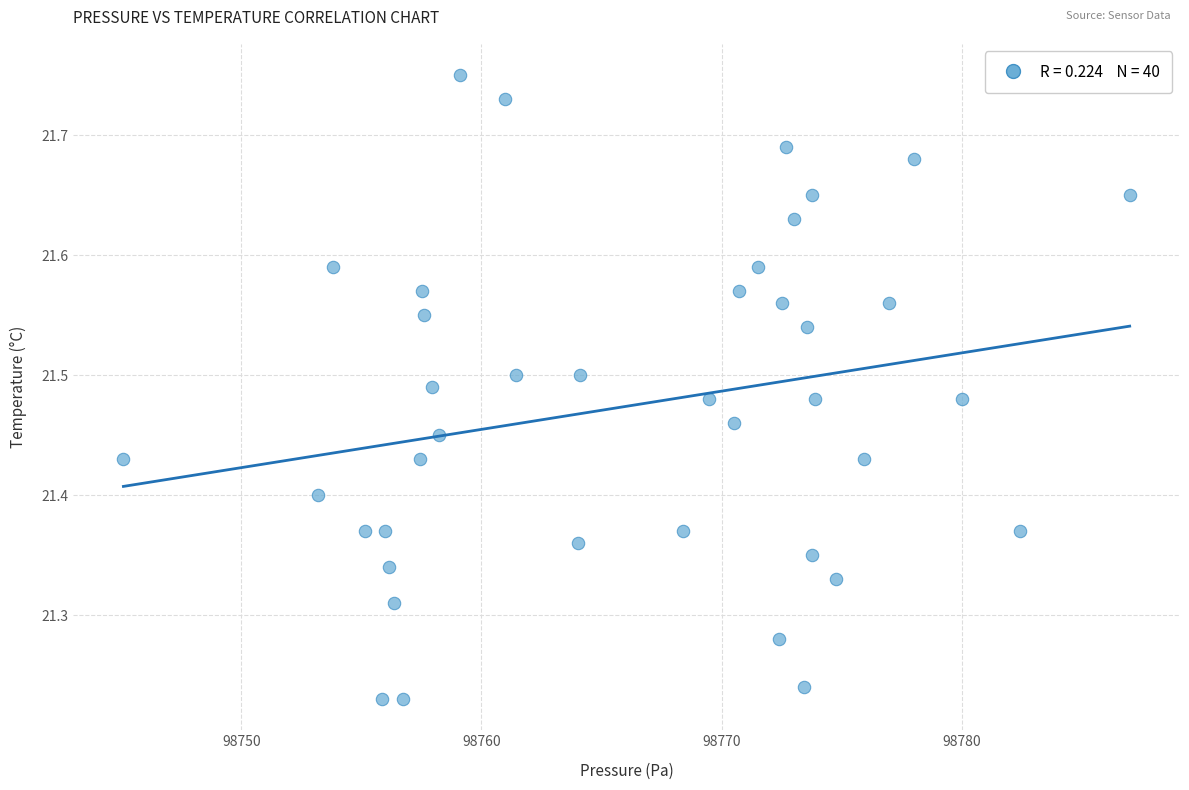

What is the range of Y values (max minus min)?

0.5